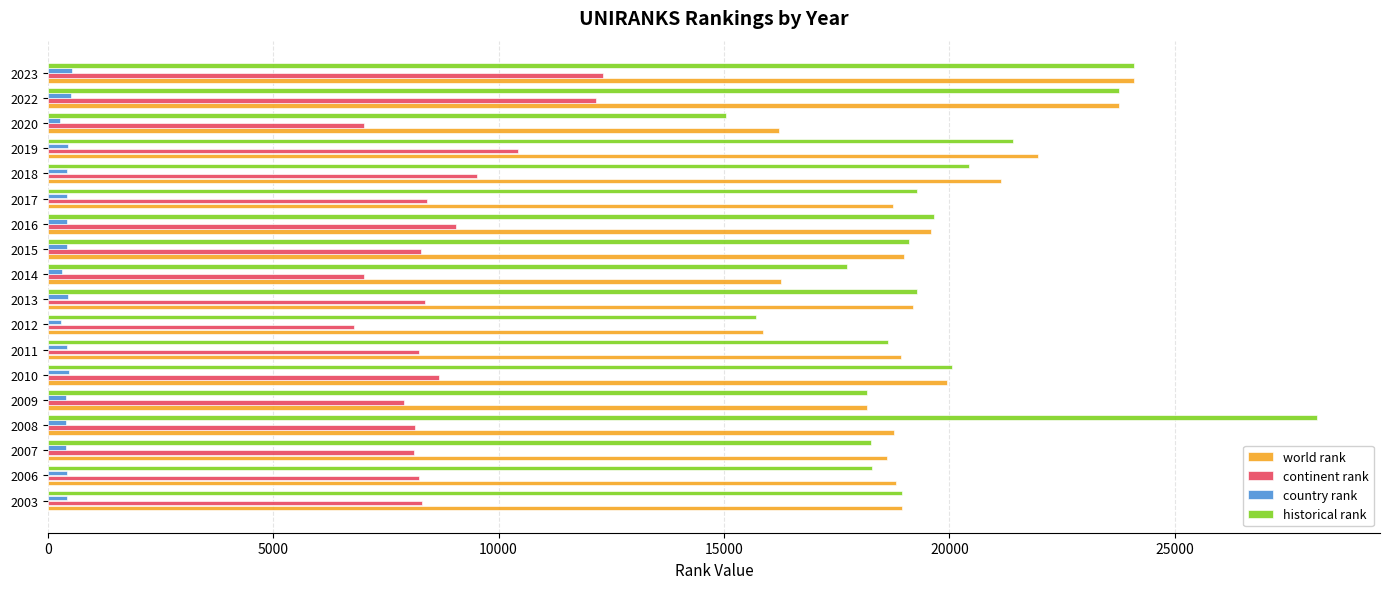

Which series has the largest range (max minus min)?

historical rank